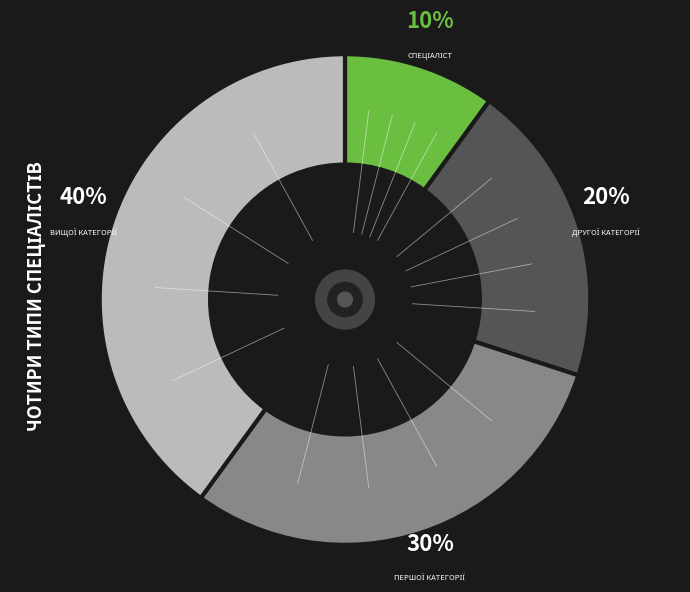

Is there any slice that represents more than half of the pie?

No